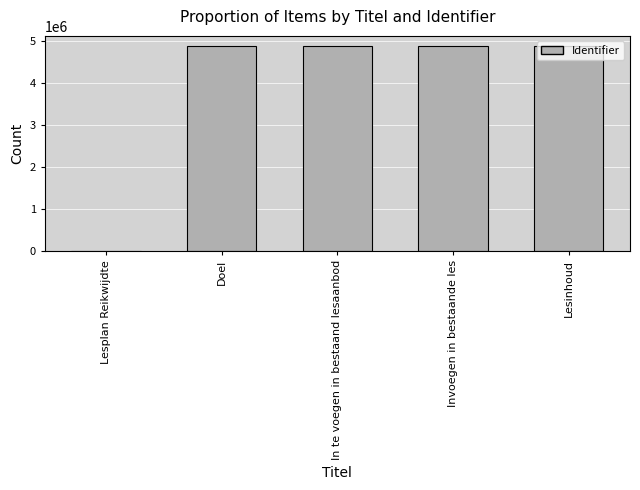

Where is the data nearest to the value 2443118?

Doel